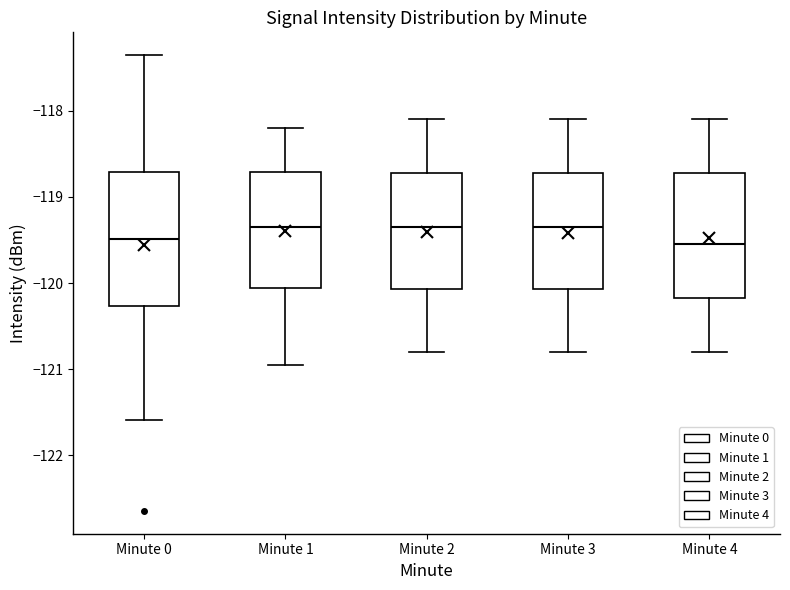

Where is the lower edge of the box for Minute 0 on the y-axis? The values are not printed on the chart, so give them approximately, as read against the axis.

-120.3